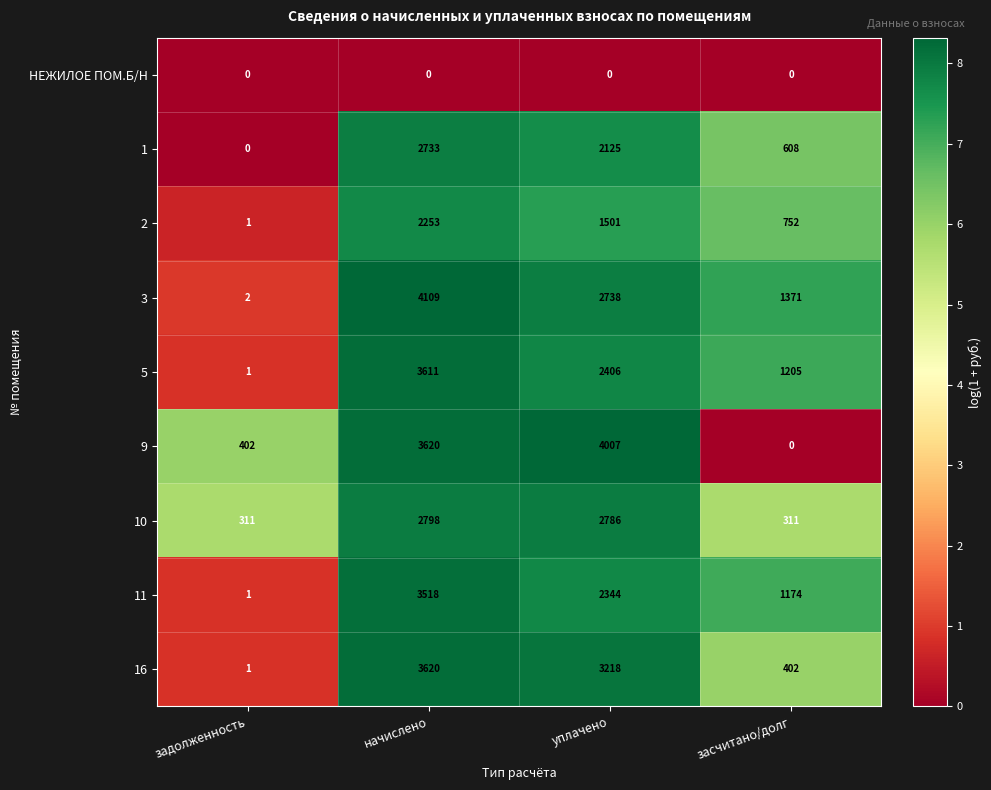

Rank the categories by 2 value from lowest to highest.

задолженность, засчитано/долг, уплачено, начислено